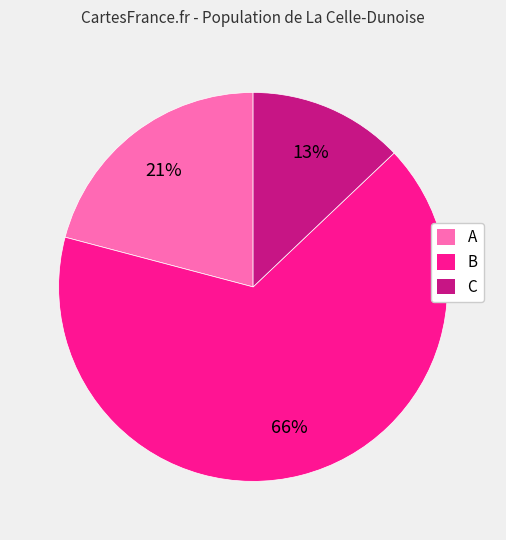

Combined, do A and C account for over 50%?

No